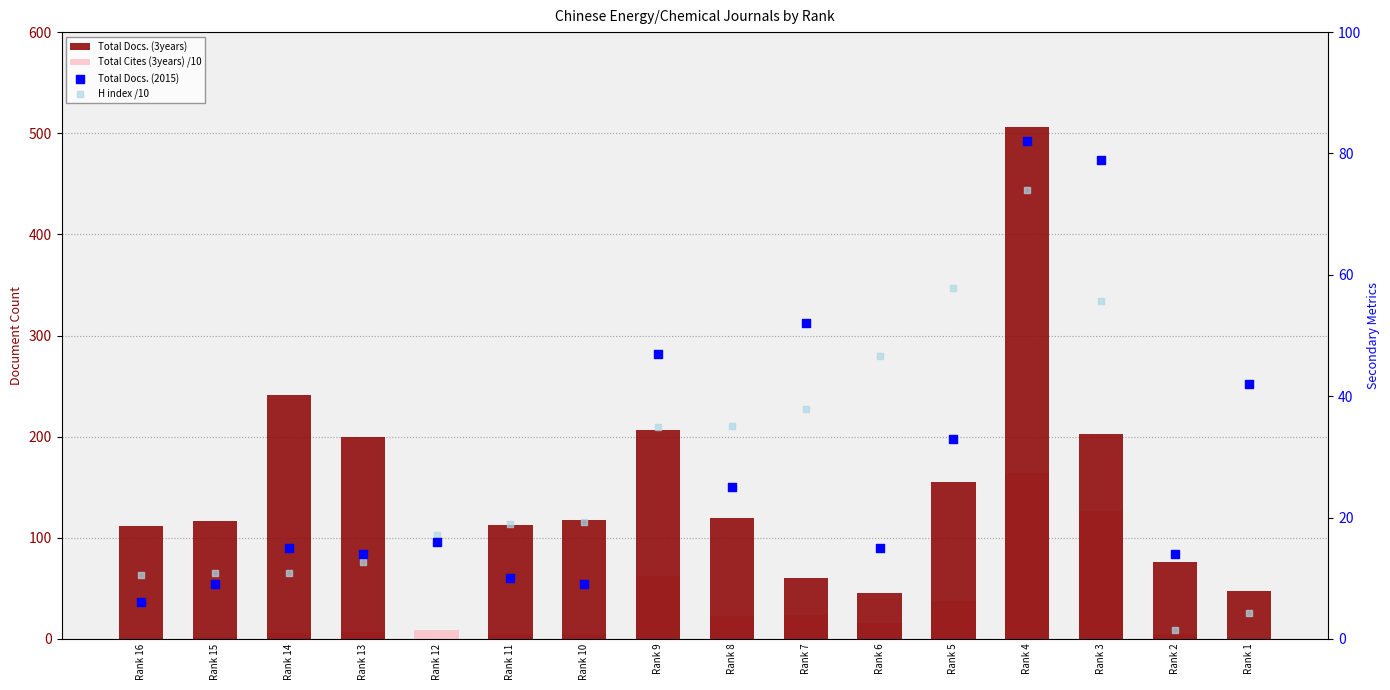

What are all the series names shown in the legend?

Total Docs. (3years), Total Cites (3years) /10, Total Docs. (2015), H index /10